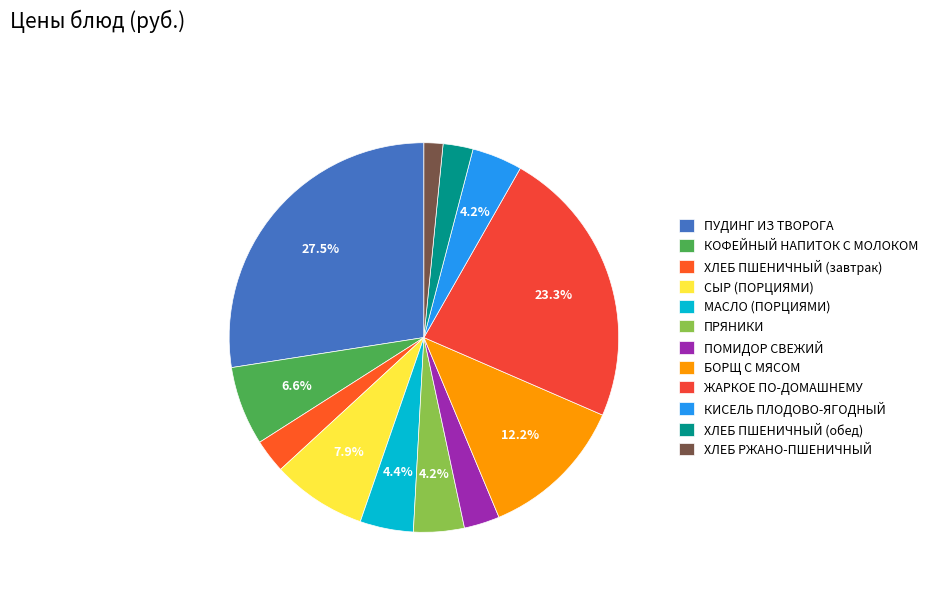

Does ПОМИДОР СВЕЖИЙ account for over 50% of the chart?

No